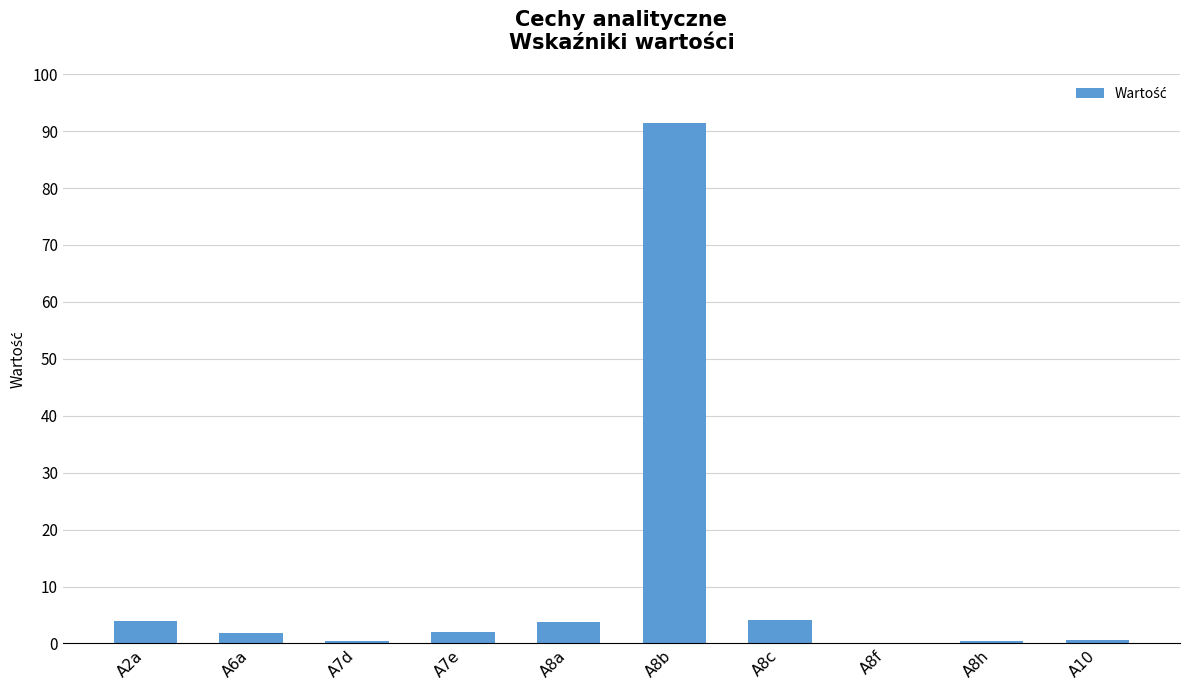

What is the maximum value shown in the chart?

91.4